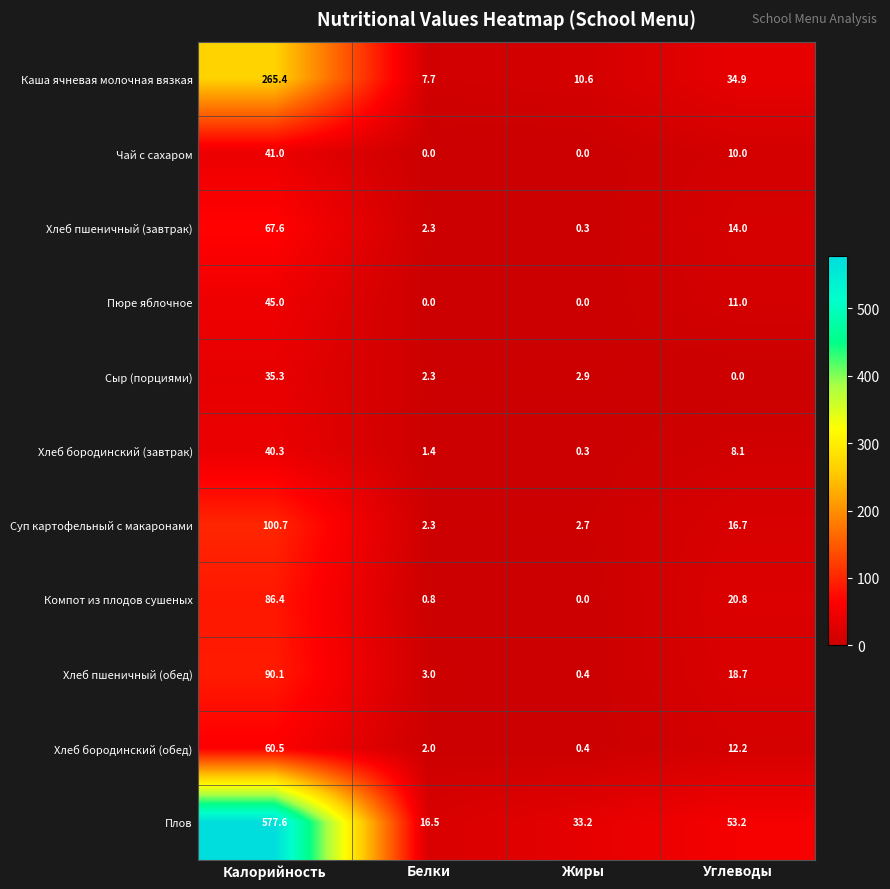

List the series in order of their peak value, lowest first.

Сыр (порциями), Хлеб бородинский (завтрак), Чай с сахаром, Пюре яблочное, Хлеб бородинский (обед), Хлеб пшеничный (завтрак), Компот из плодов сушеных, Хлеб пшеничный (обед), Суп картофельный с макаронами, Каша ячневая молочная вязкая, Плов